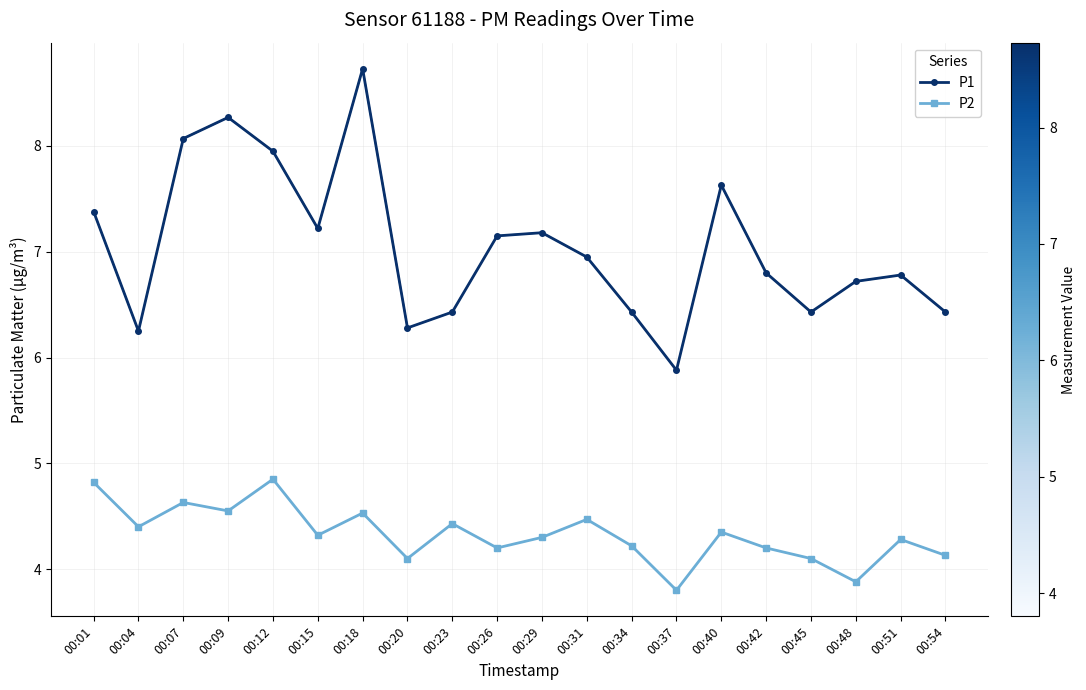

True or false: P1 and P2 cross at least once.

False